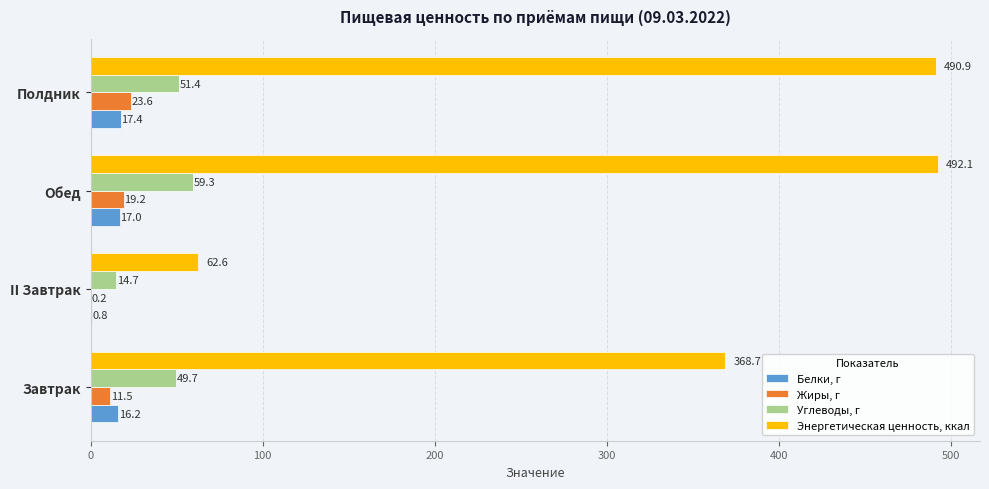

Where is Жиры, г nearest to the value 11?

Завтрак